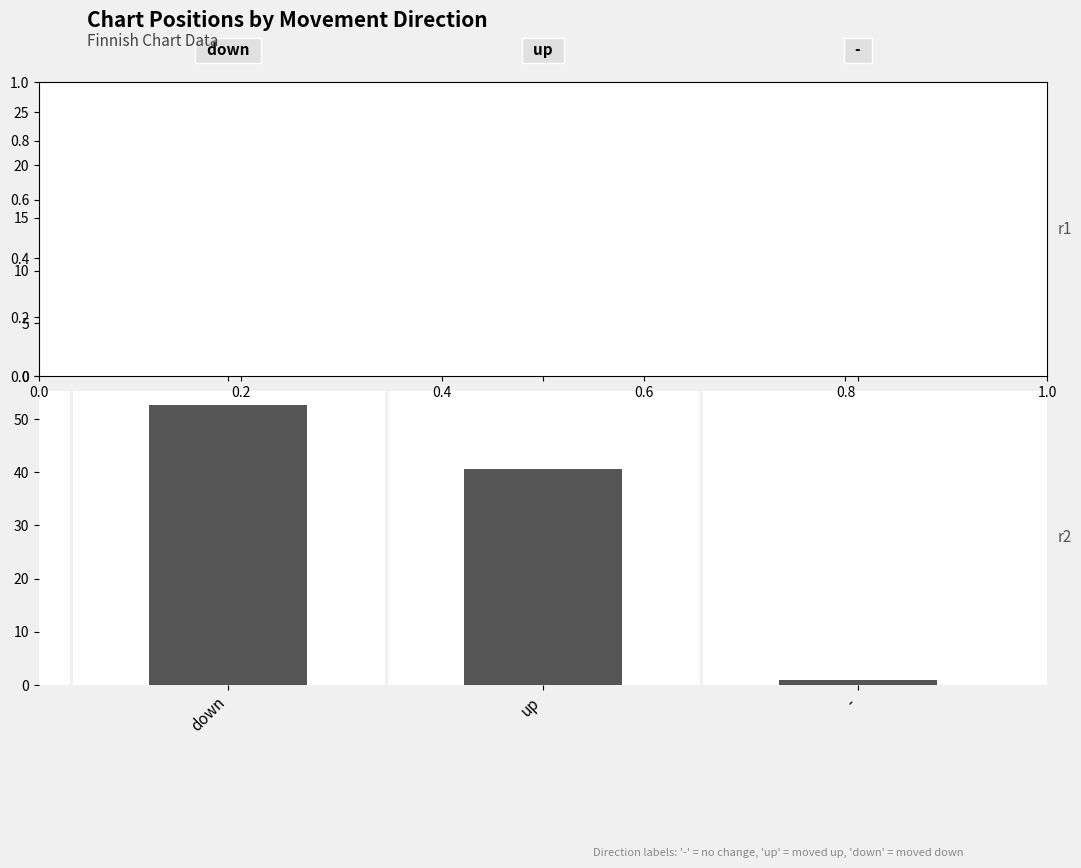

What is the sum of the Avg Position values at up and down?

37.1